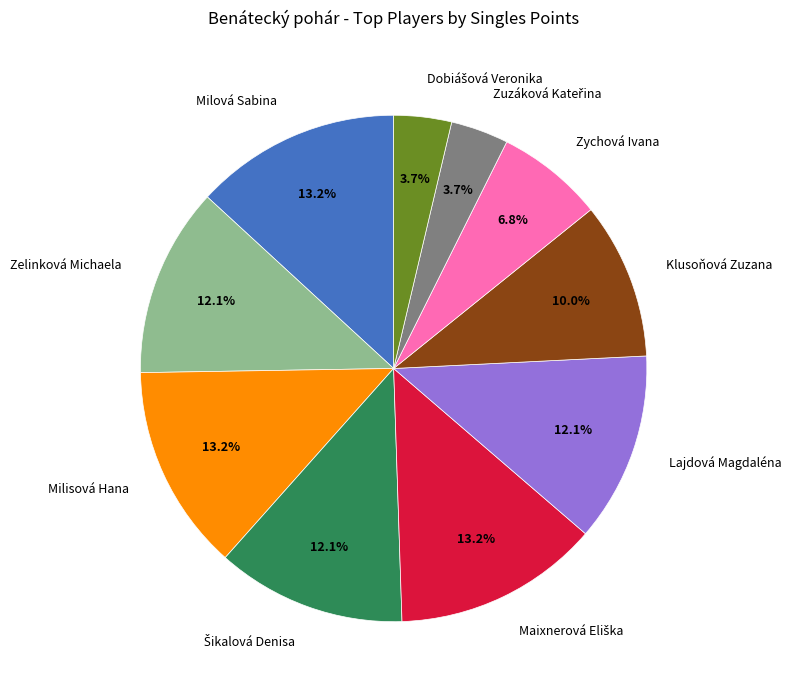

Is there a majority slice in this chart?

No